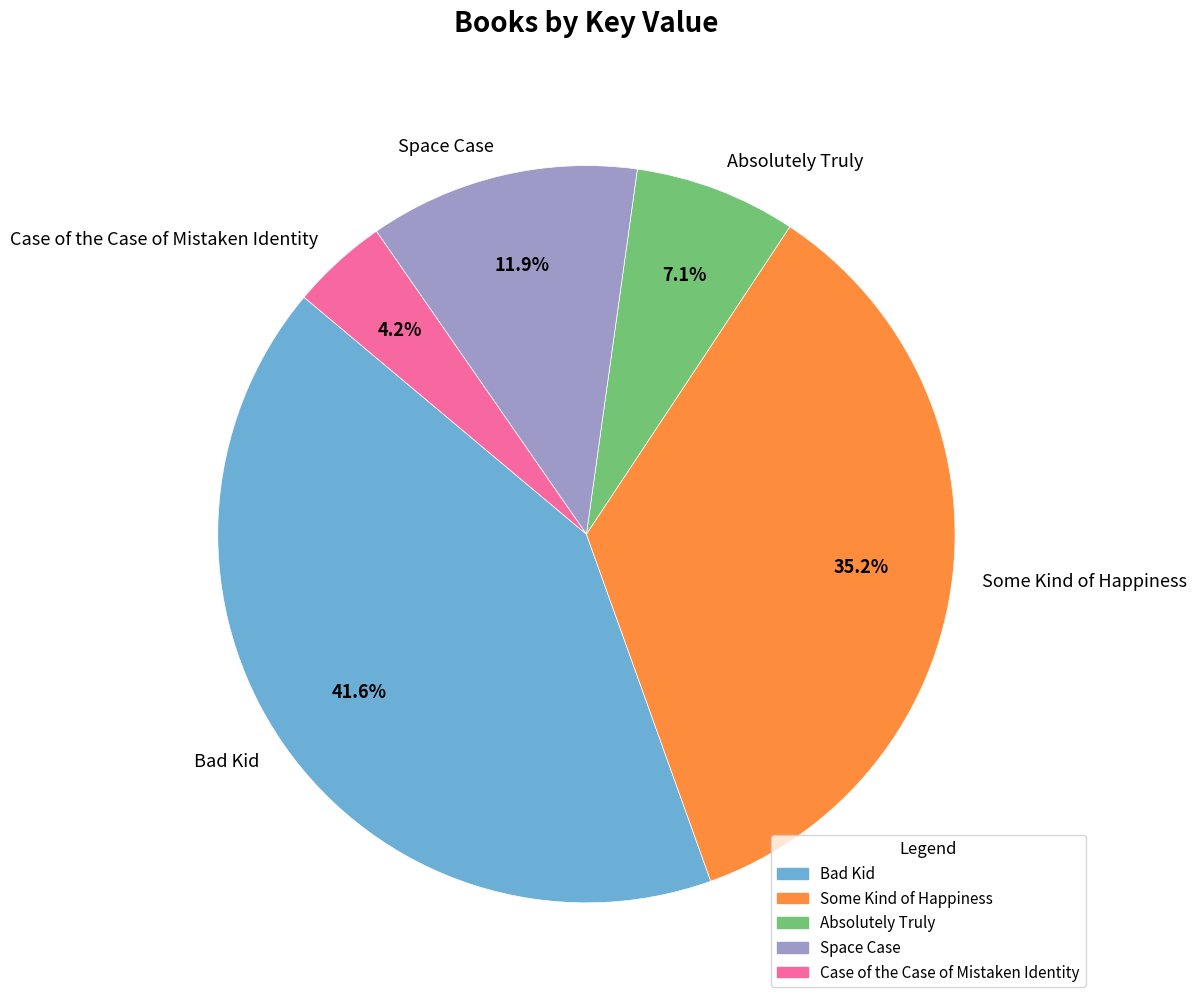

How many slices are in this pie chart?

5